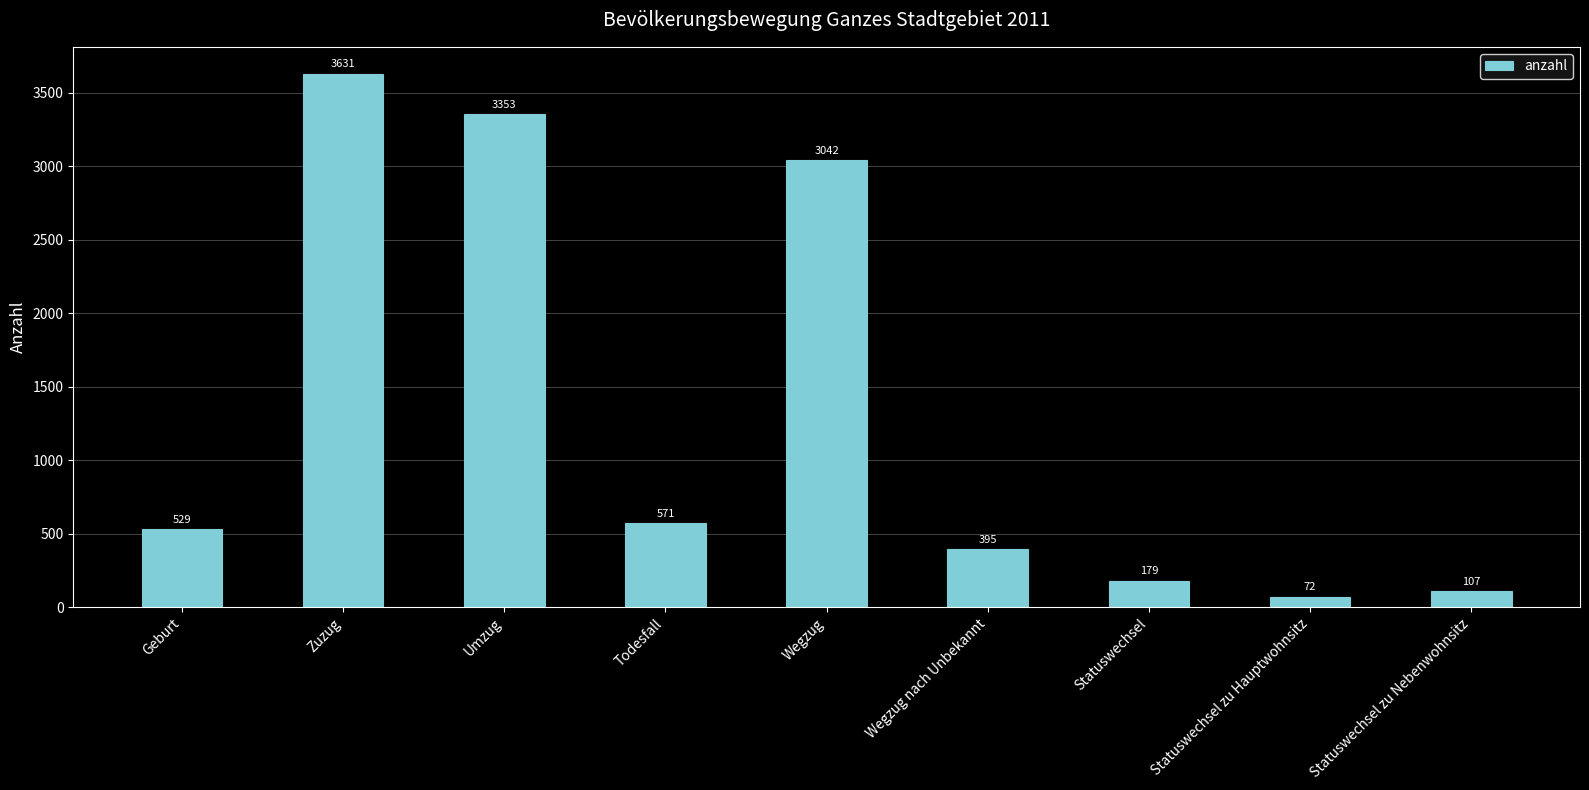

How many series are shown in this chart?

1